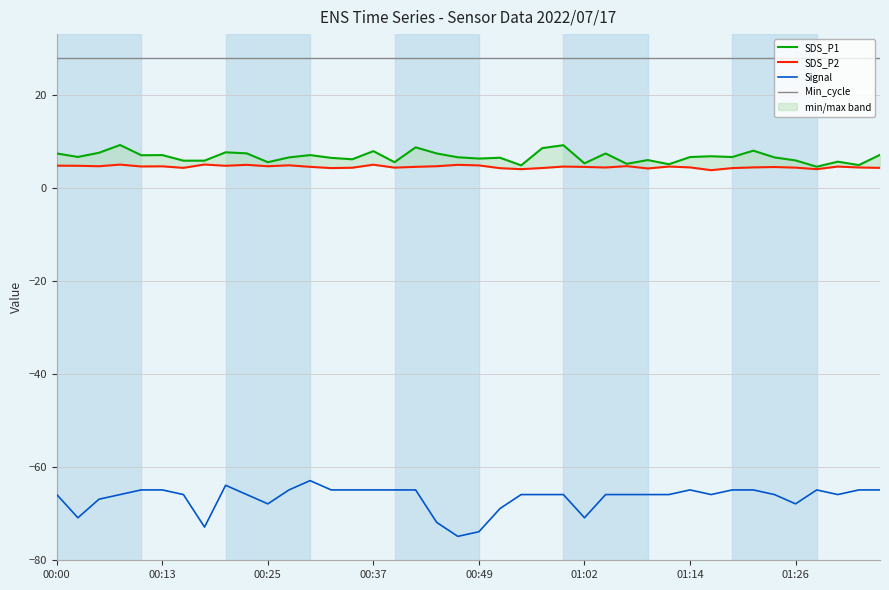

What is the difference between the second highest and minimum values in the SDS_P2 series?

1.2